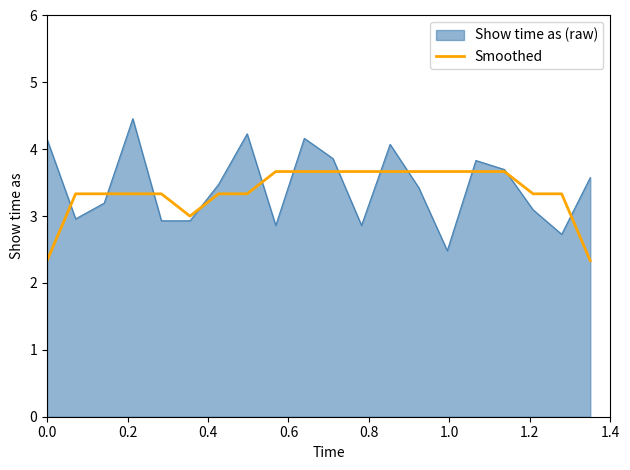

What is the lowest value of the Smoothed series?

2.3